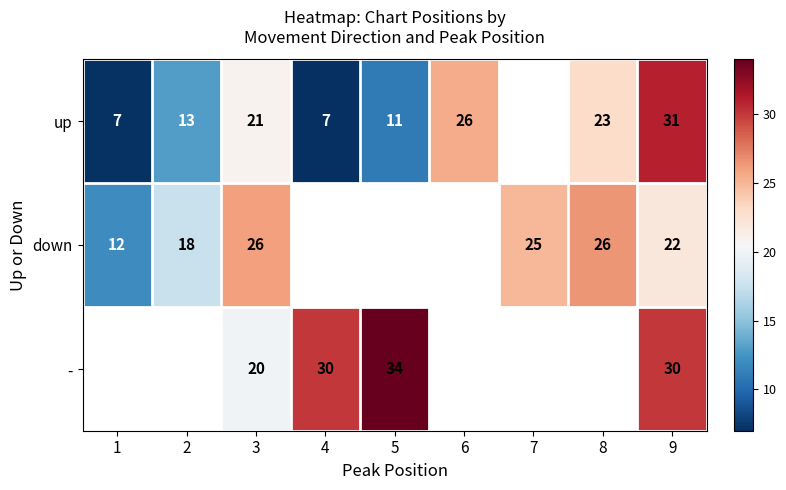

Rank the series at 9 from lowest to highest value.

down, -, up